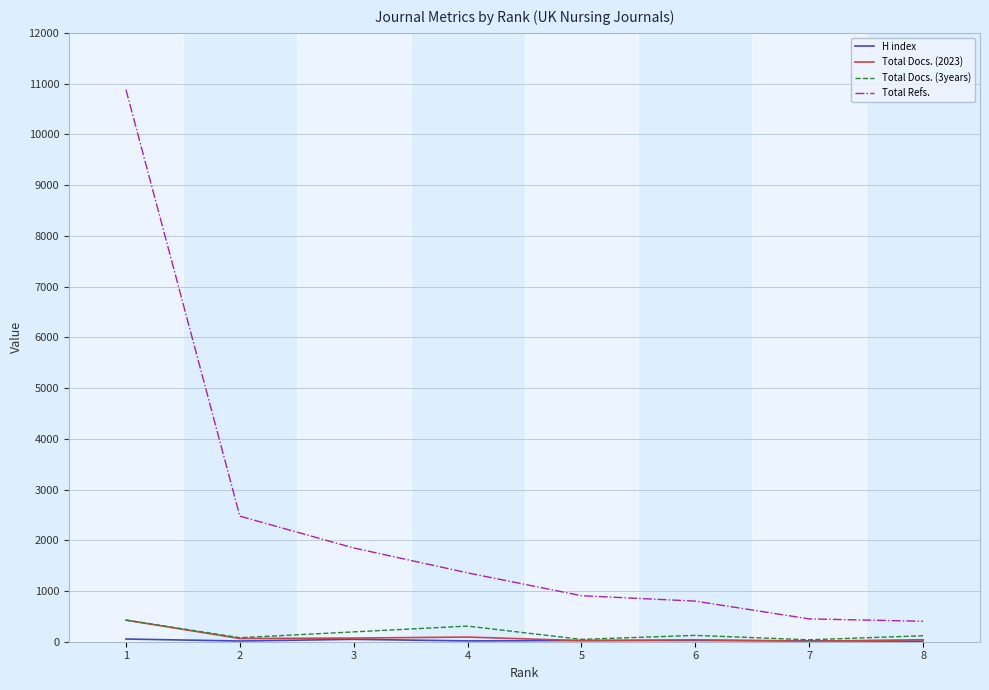

What is the maximum value shown in the chart?

10880